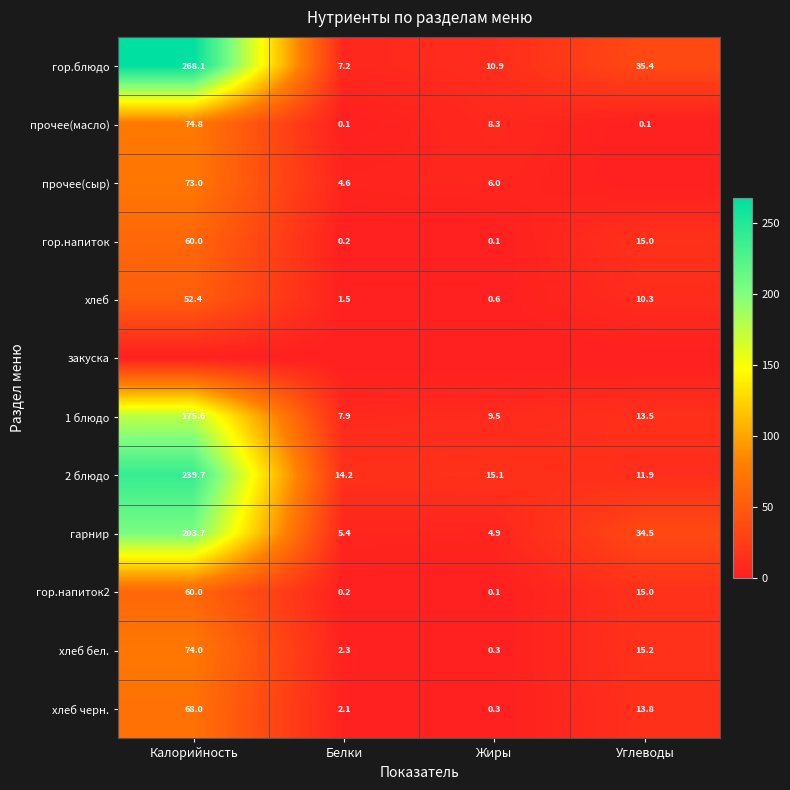

At how many categories does at least one series exceed 97?

1